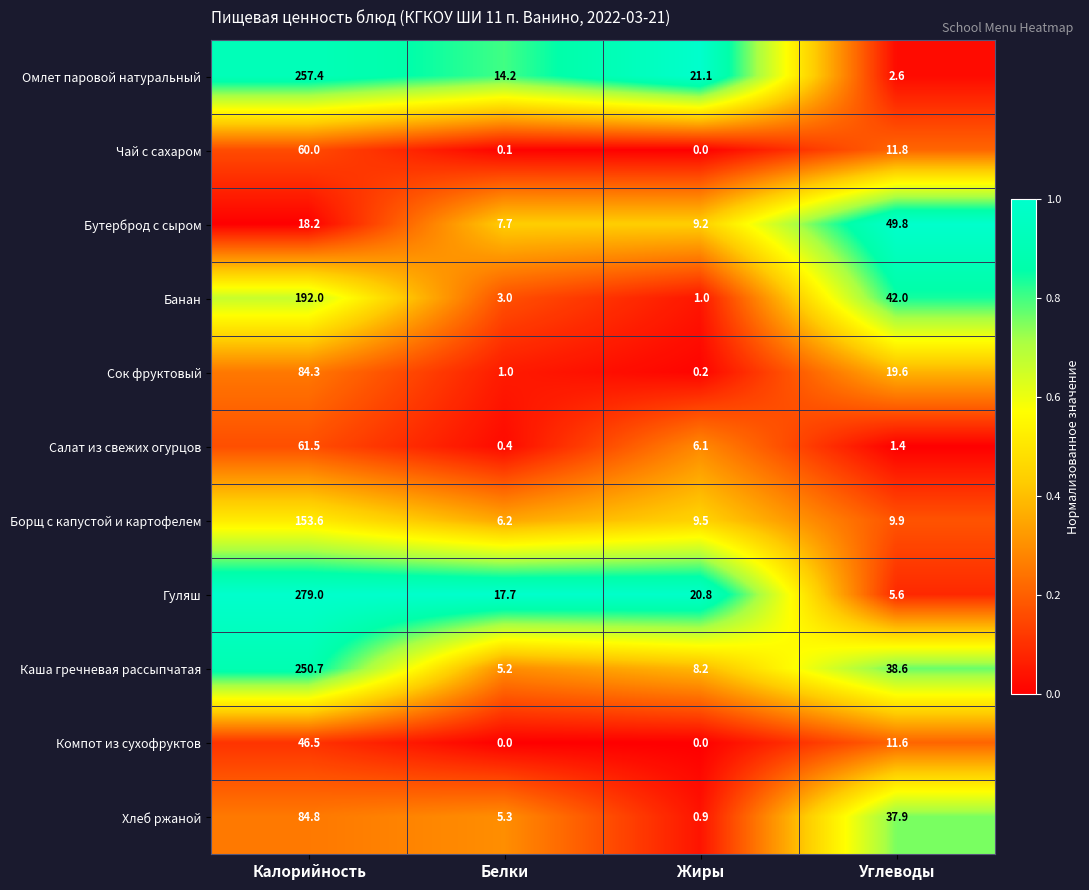

At which category does the chart reach its peak across all series?

Калорийность